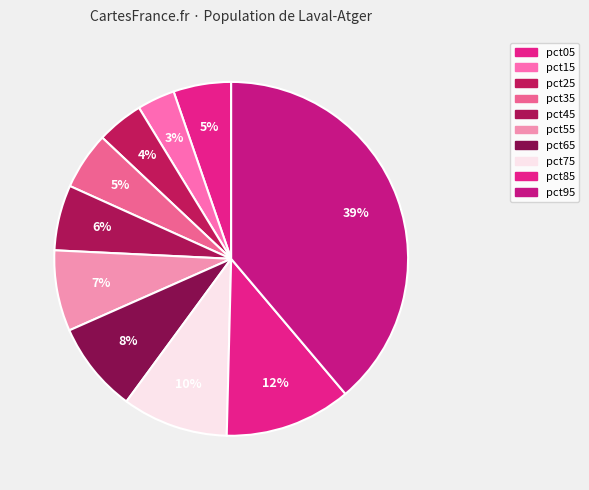

Rank the categories by value from highest to lowest.

pct95, pct85, pct75, pct65, pct55, pct45, pct05, pct35, pct25, pct15